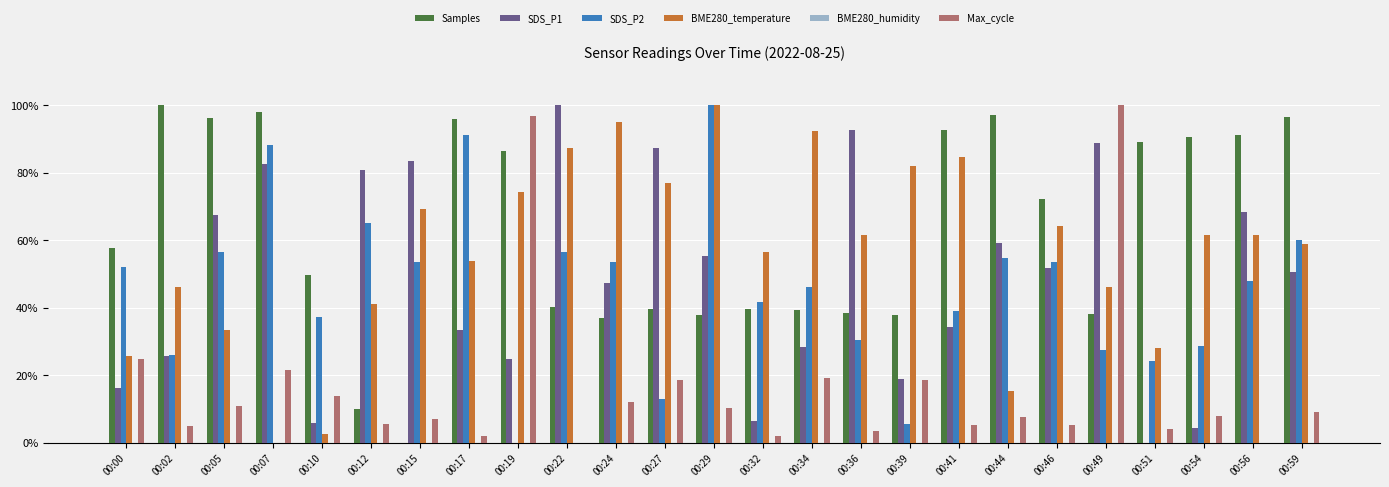

How many positive values does the SDS_P2 series have?

24